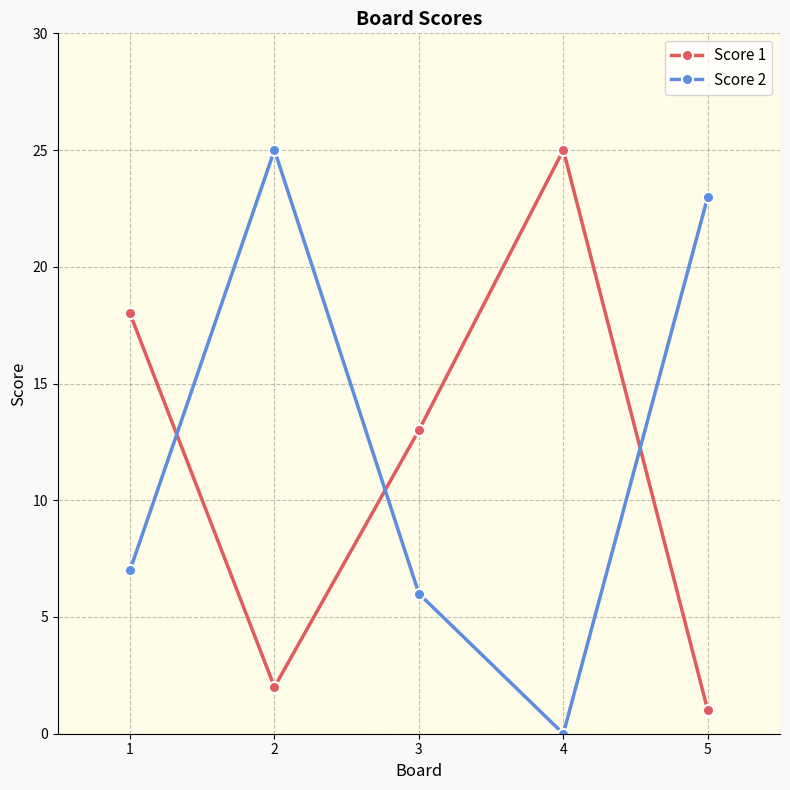

True or false: Score 2 has more than 2 points higher than both neighbors.

False